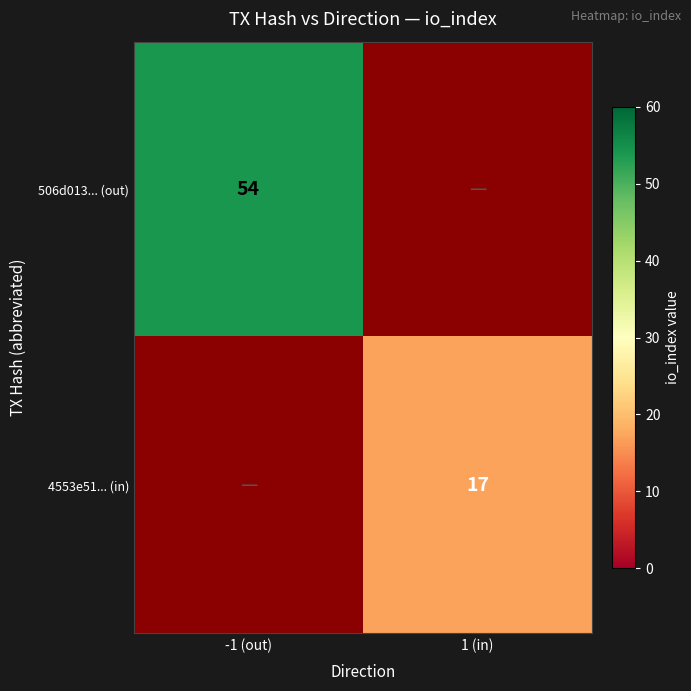

At how many categories does at least one series exceed 22?

1